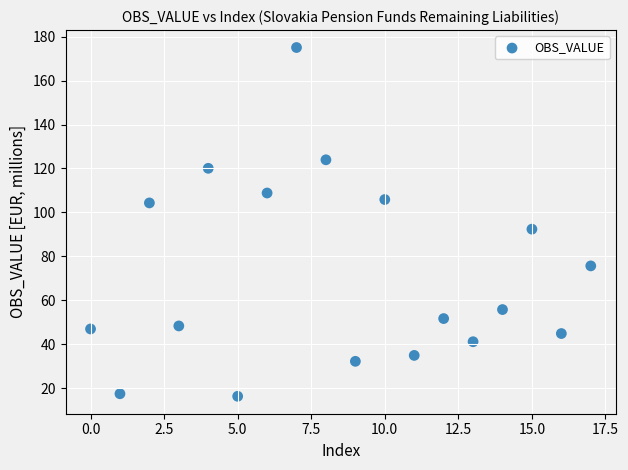

What is the range of Y values (max minus min)?

158.8